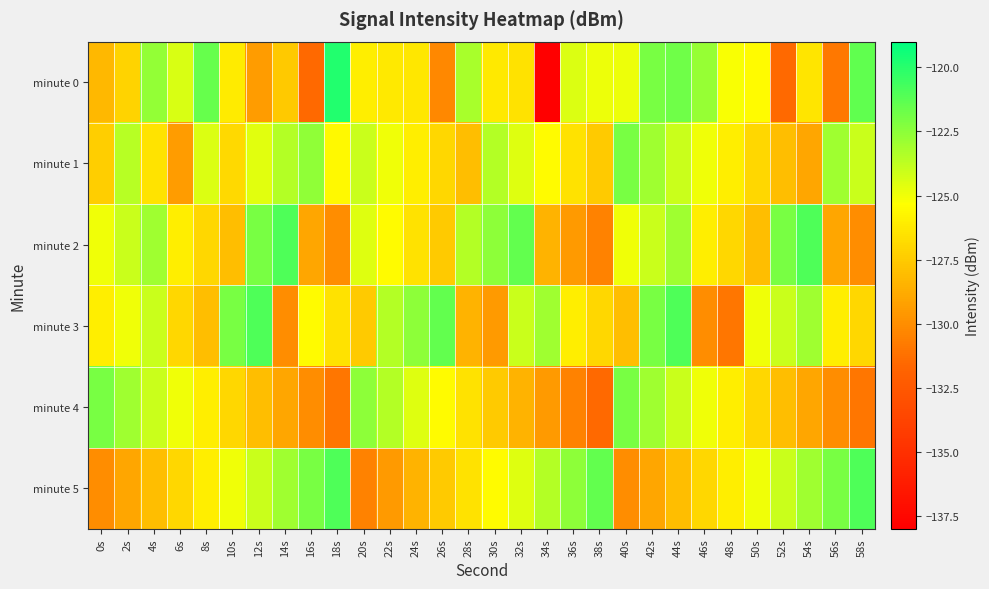

Rank the series by their maximum value, from highest to lowest.

minute 0, minute 2, minute 3, minute 5, minute 1, minute 4